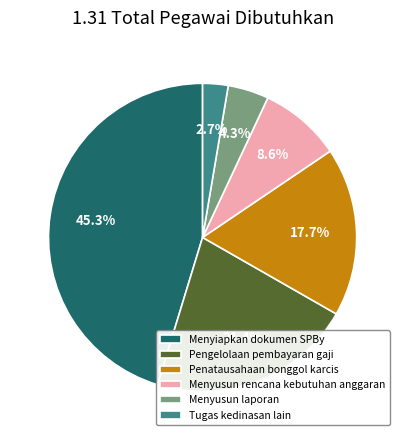

What is the largest slice in the pie chart?

Menyiapkan dokumen SPBy